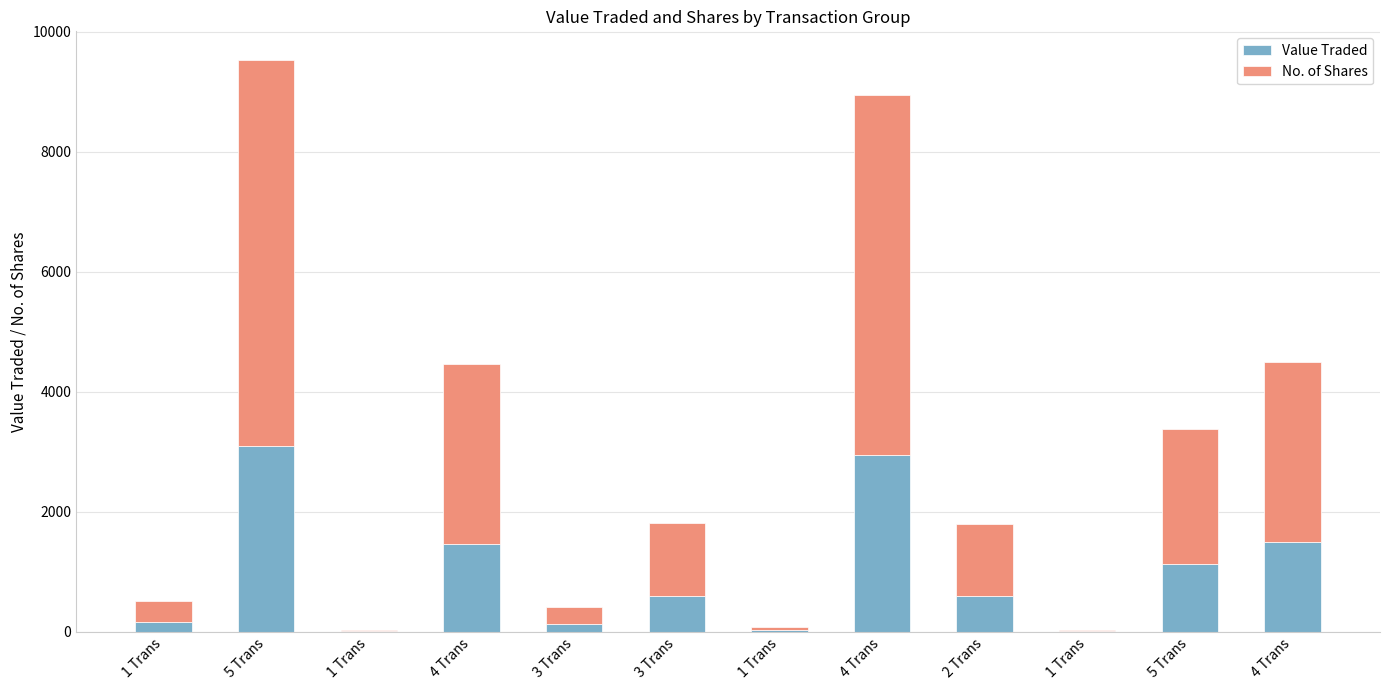

What are all the series names shown in the legend?

Value Traded, No. of Shares